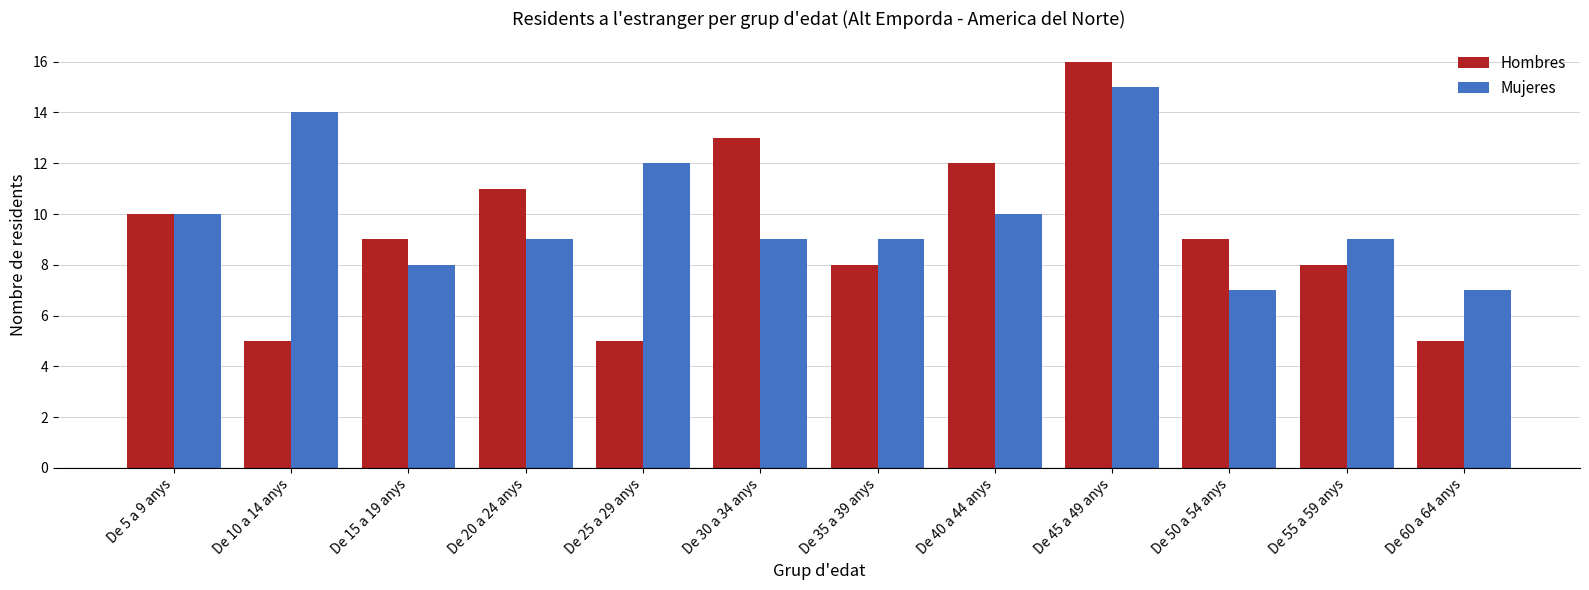

What is the minimum value shown in the chart?

5